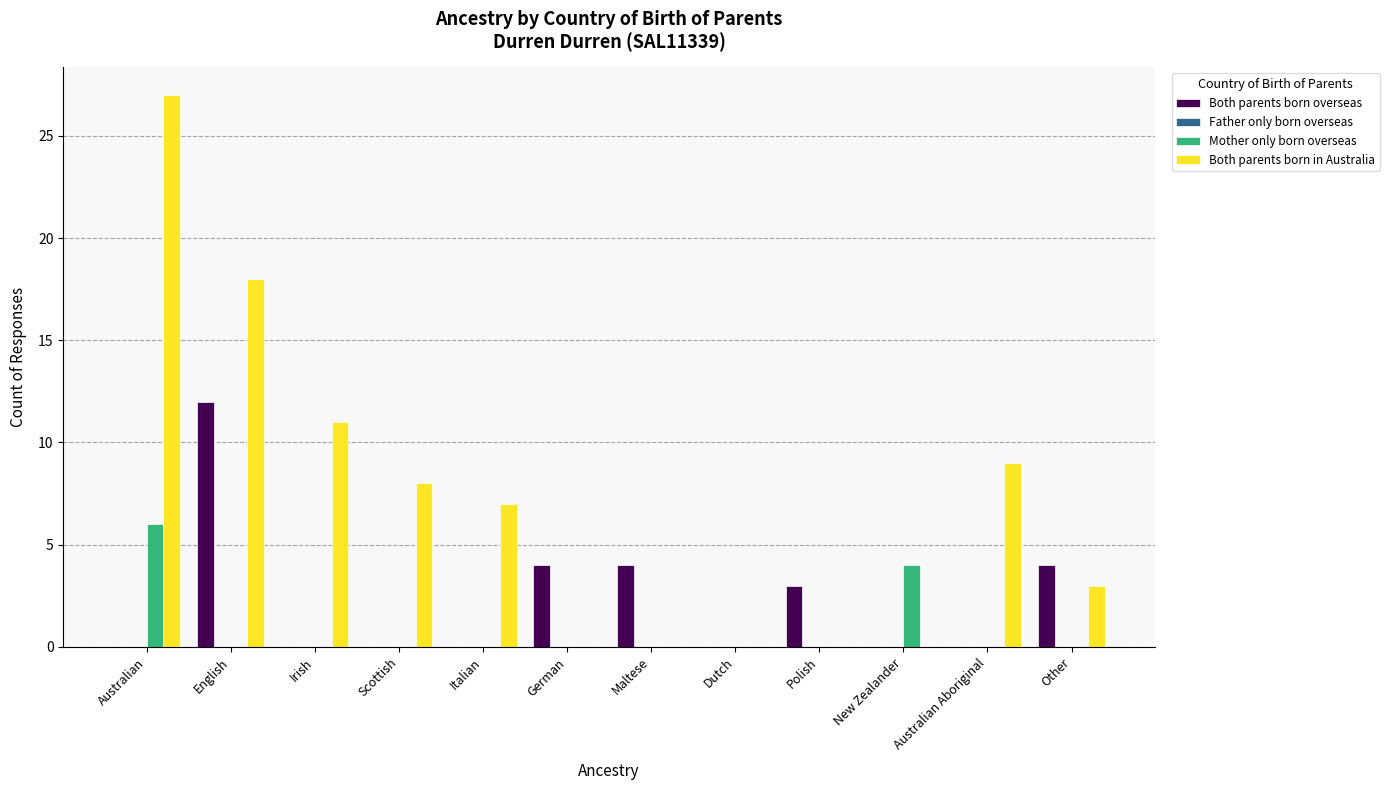

What is the total value across all series at Scottish?

8